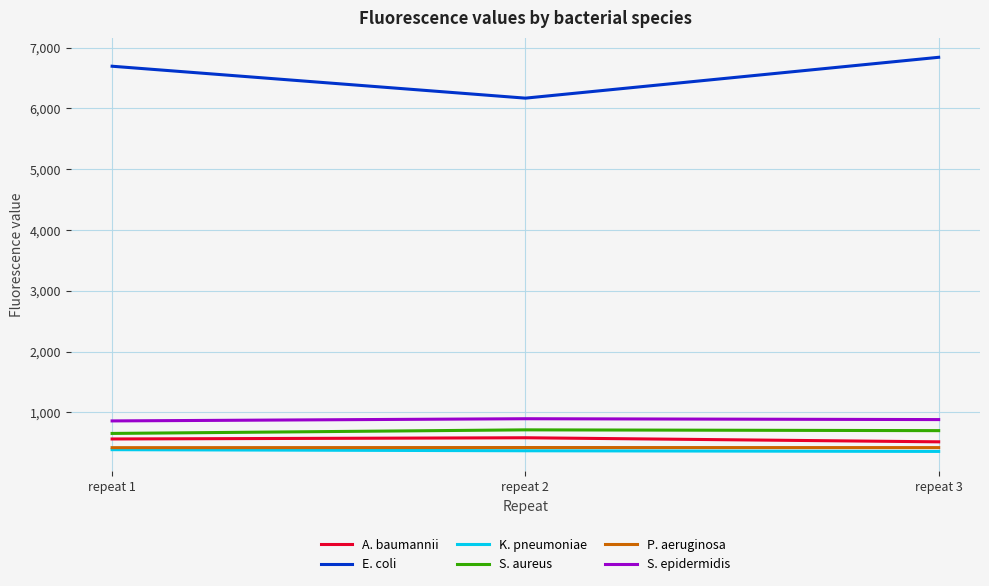

At which label does S. aureus first exceed 699?

repeat 2